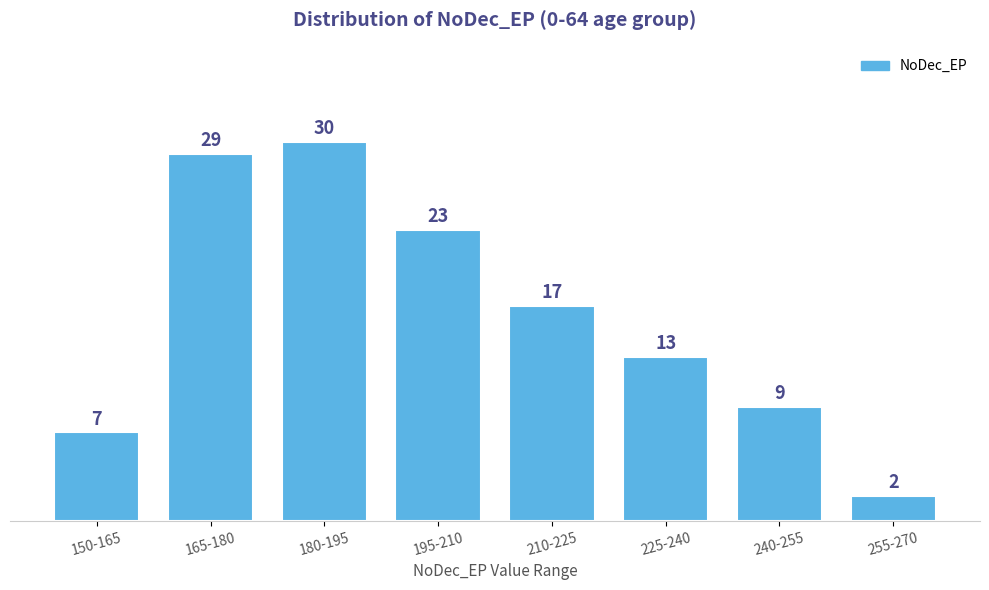

Reading left to right, what are all the values shown in this chart?

150-165=7	165-180=29	180-195=30	195-210=23	210-225=17	225-240=13	240-255=9	255-270=2